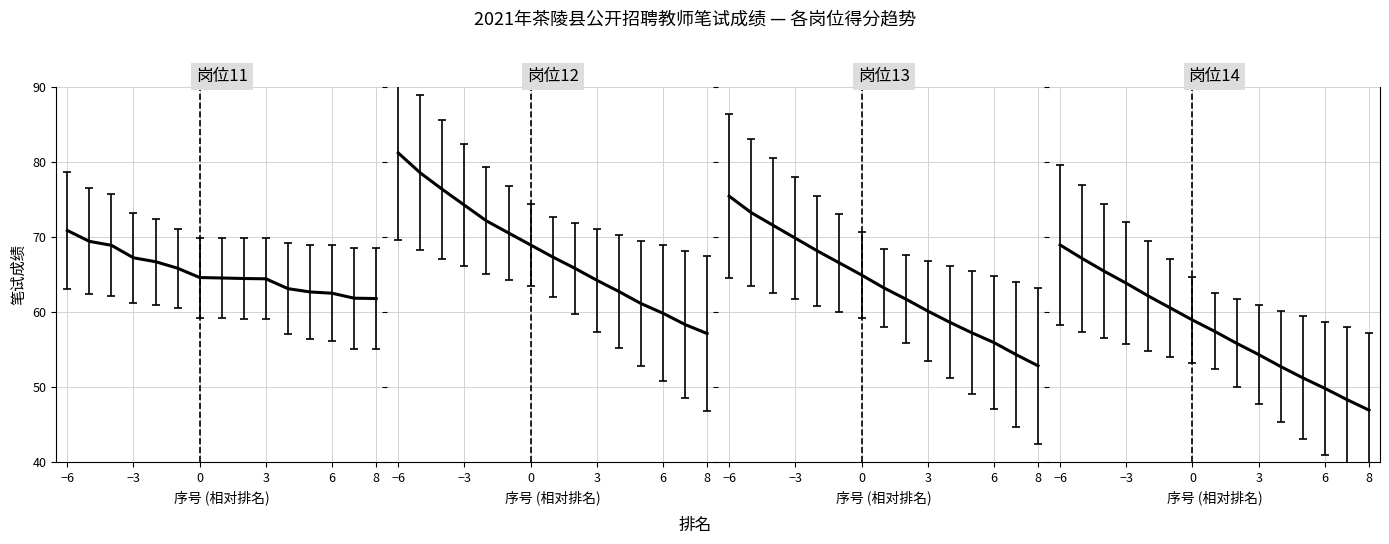

Does the chart have visible grid lines?

Yes